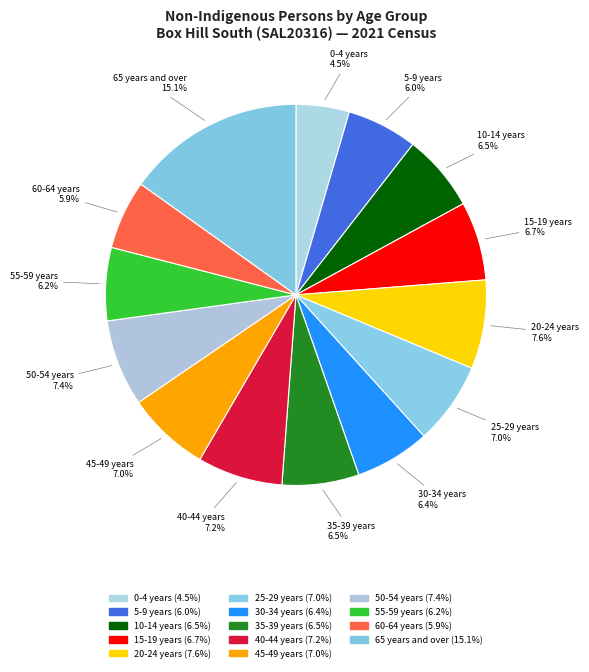

To the nearest percent, what percentage of the pie is 15-19 years?

7%